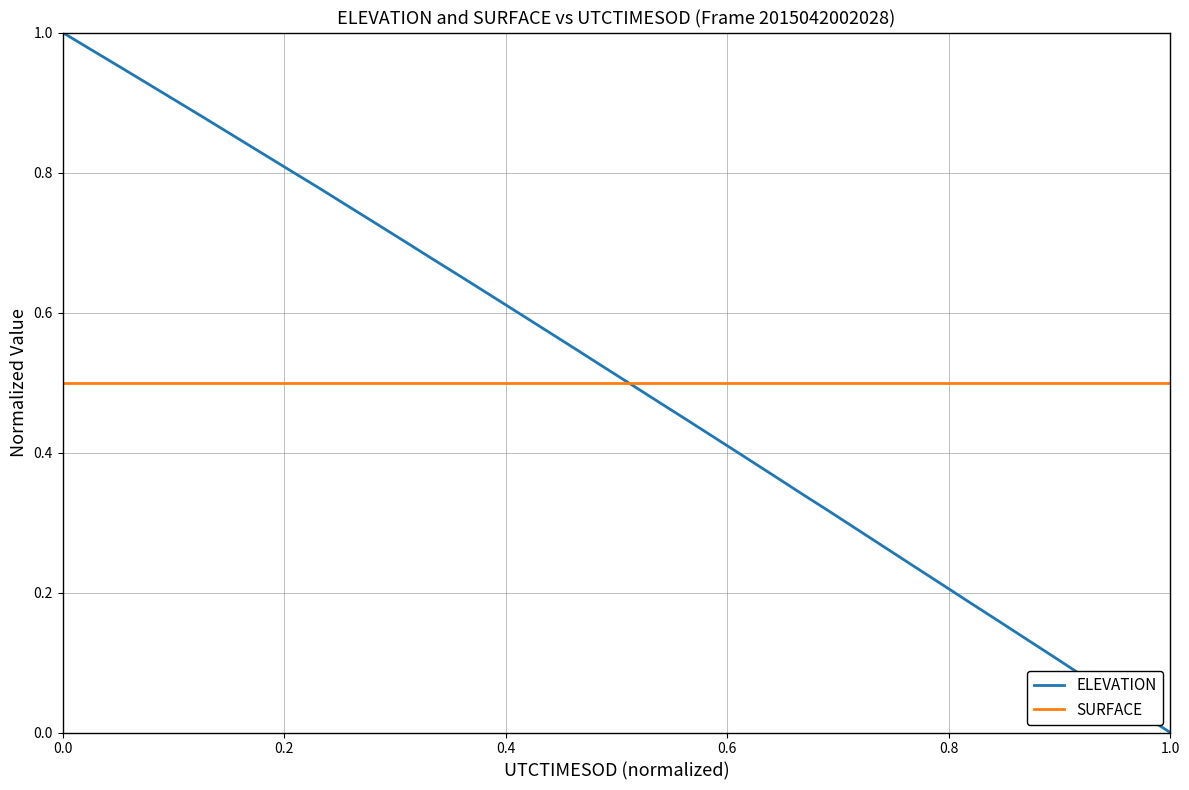

At how many categories does at least one series exceed 0?

40